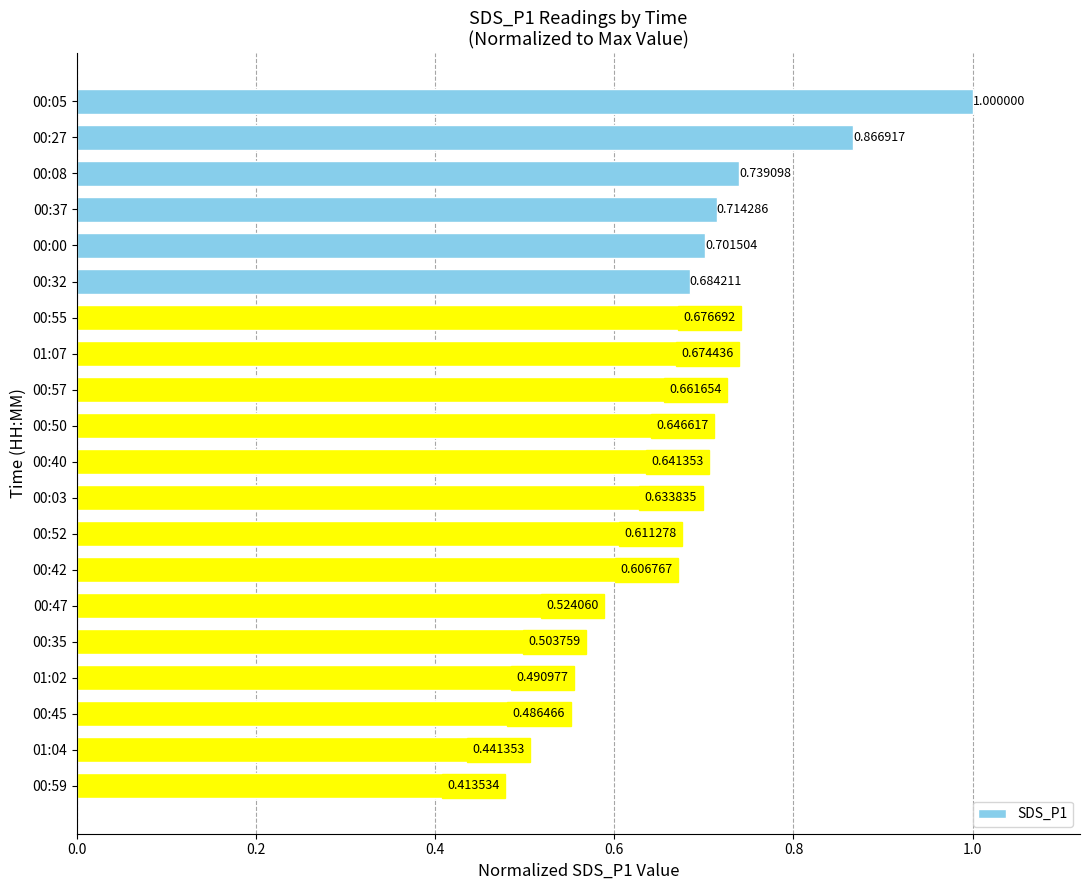

Between 00:37 and 00:59, which is larger?

00:37